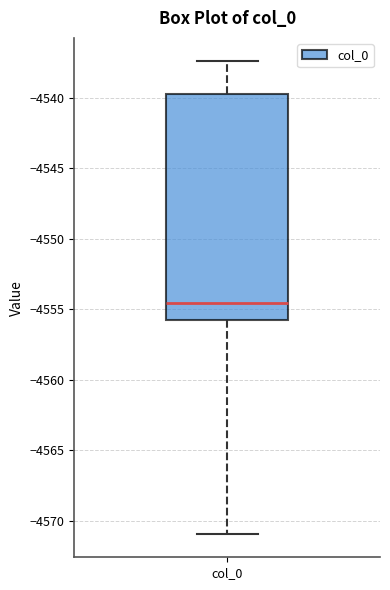

Transcribe this box plot: give where the median line is, the range the box spans, and where the two whiskers end, as read against the y-axis. The values are not printed on the chart, so give them approximately, as read against the axis.

median -4554.5, box -4556.0 to -4539.5, whiskers -4571.0 to -4537.5